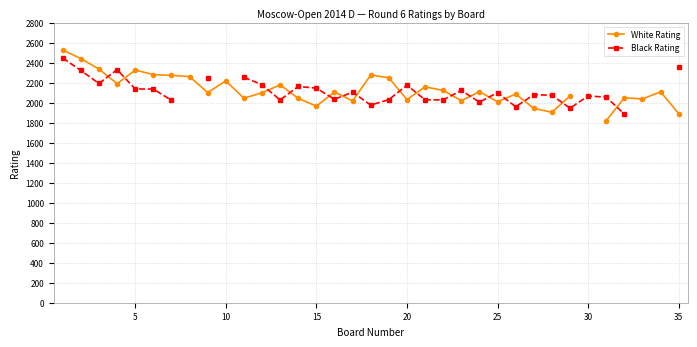

How many intersections are there between Black Rating and White Rating?

16